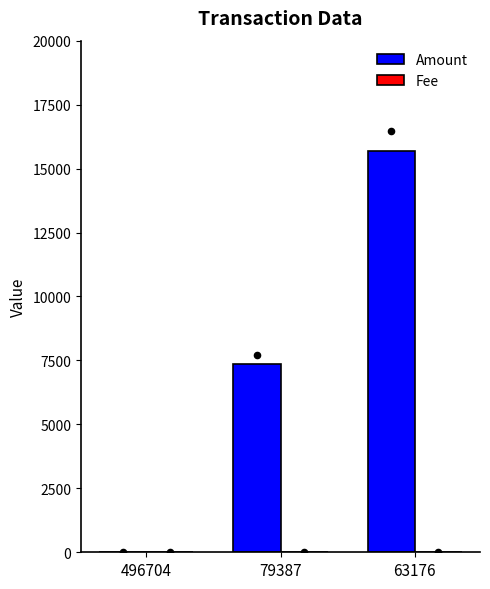

At how many categories does at least one series exceed 1718?

2